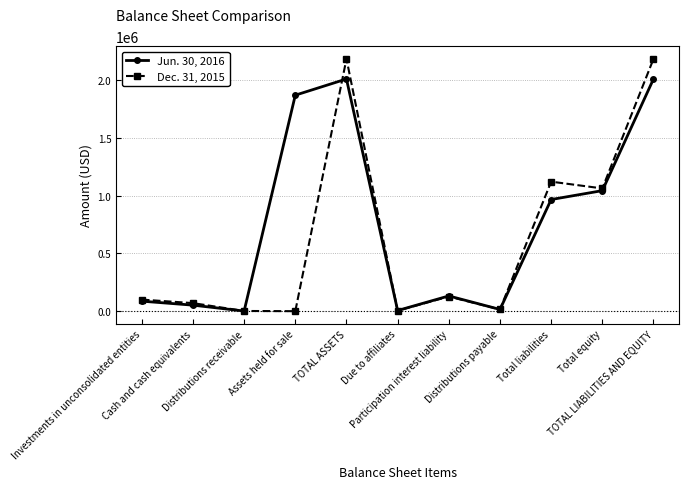

What is the average value of the Jun. 30, 2016 series?

744708